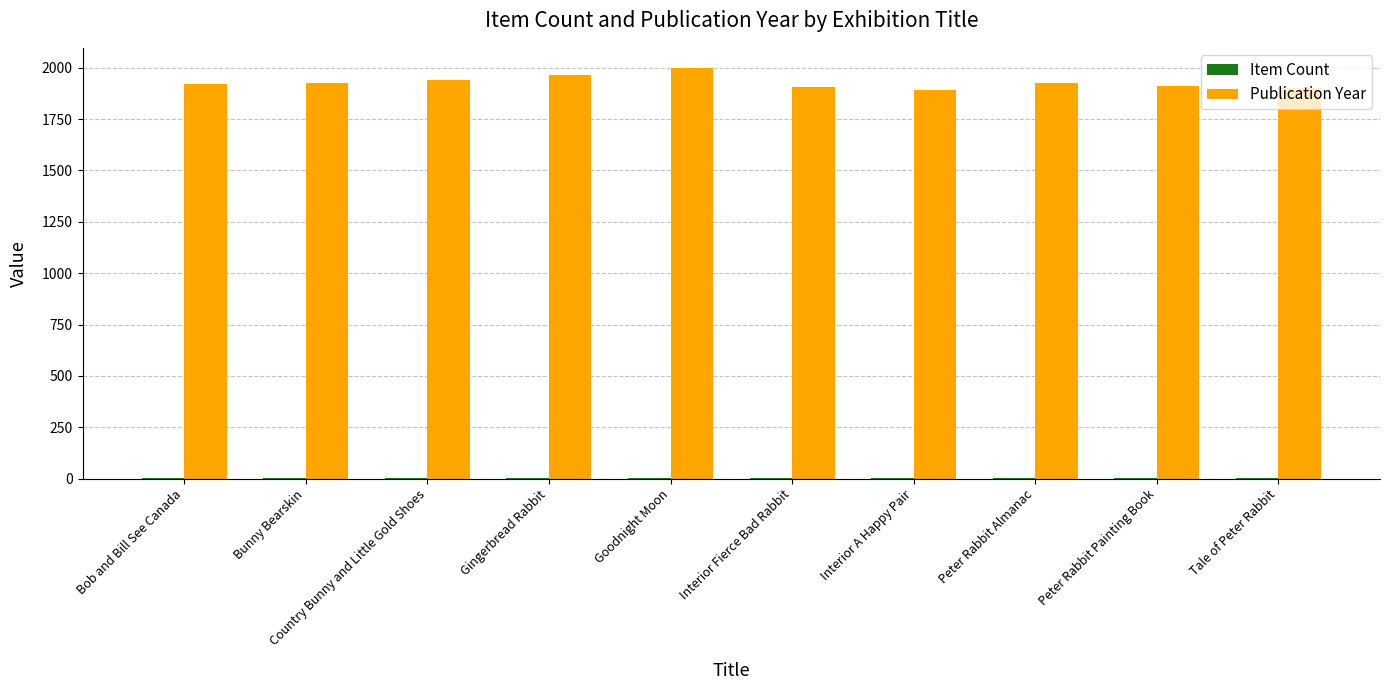

What is the maximum value for Publication Year?

1997